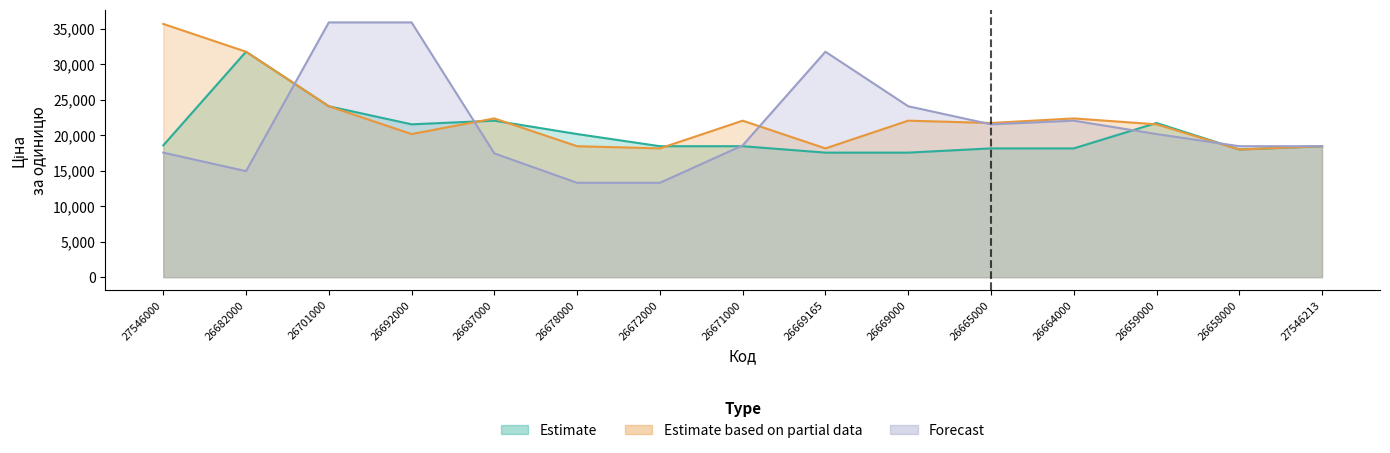

What is the approximate value of Estimate based on partial data at 26701000?

24094.7